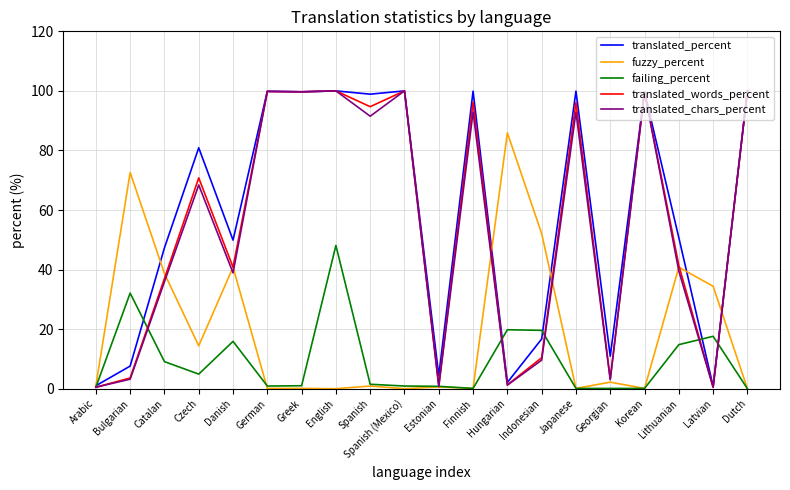

What is the difference between the highest and lowest values at Indonesian?

42.5